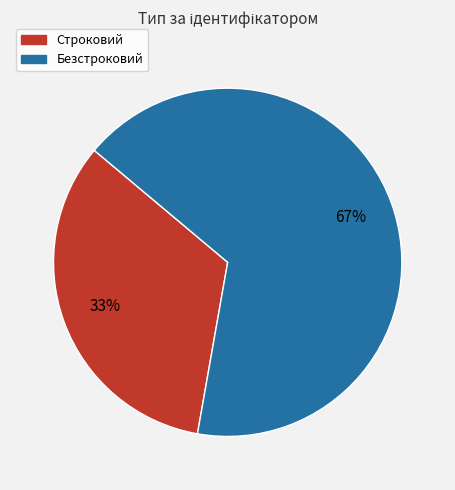

Rank the categories by value from highest to lowest.

Безстроковий, Строковий